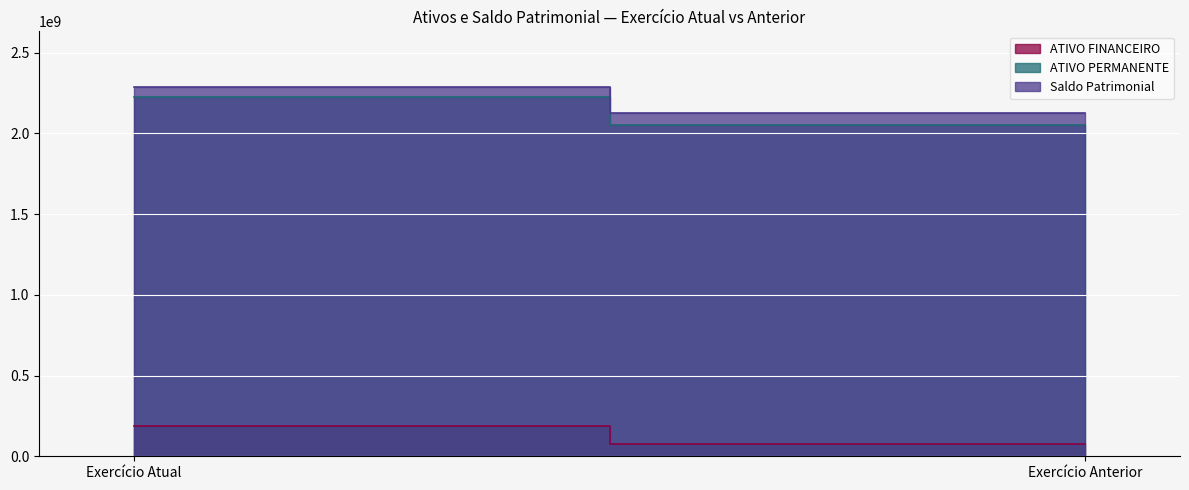

Reading left to right, list all the values displayed in this chart.

ATIVO FINANCEIRO: Exercício Atual=186427864.7	Exercício Anterior=75094489.1
ATIVO PERMANENTE: Exercício Atual=2223449514.1	Exercício Anterior=2049028965.9
Saldo Patrimonial: Exercício Atual=2288039976.3	Exercício Anterior=2124123455.0